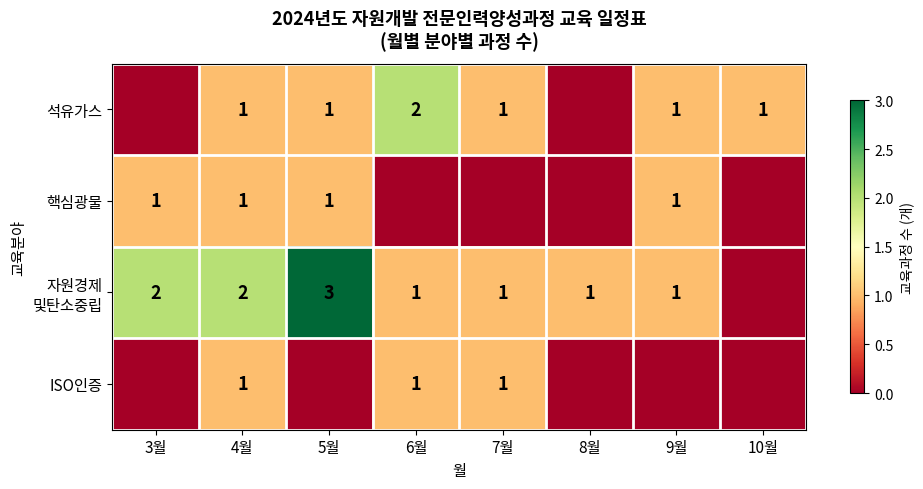

Which series changed the most between 4월 and 6월?

석유가스